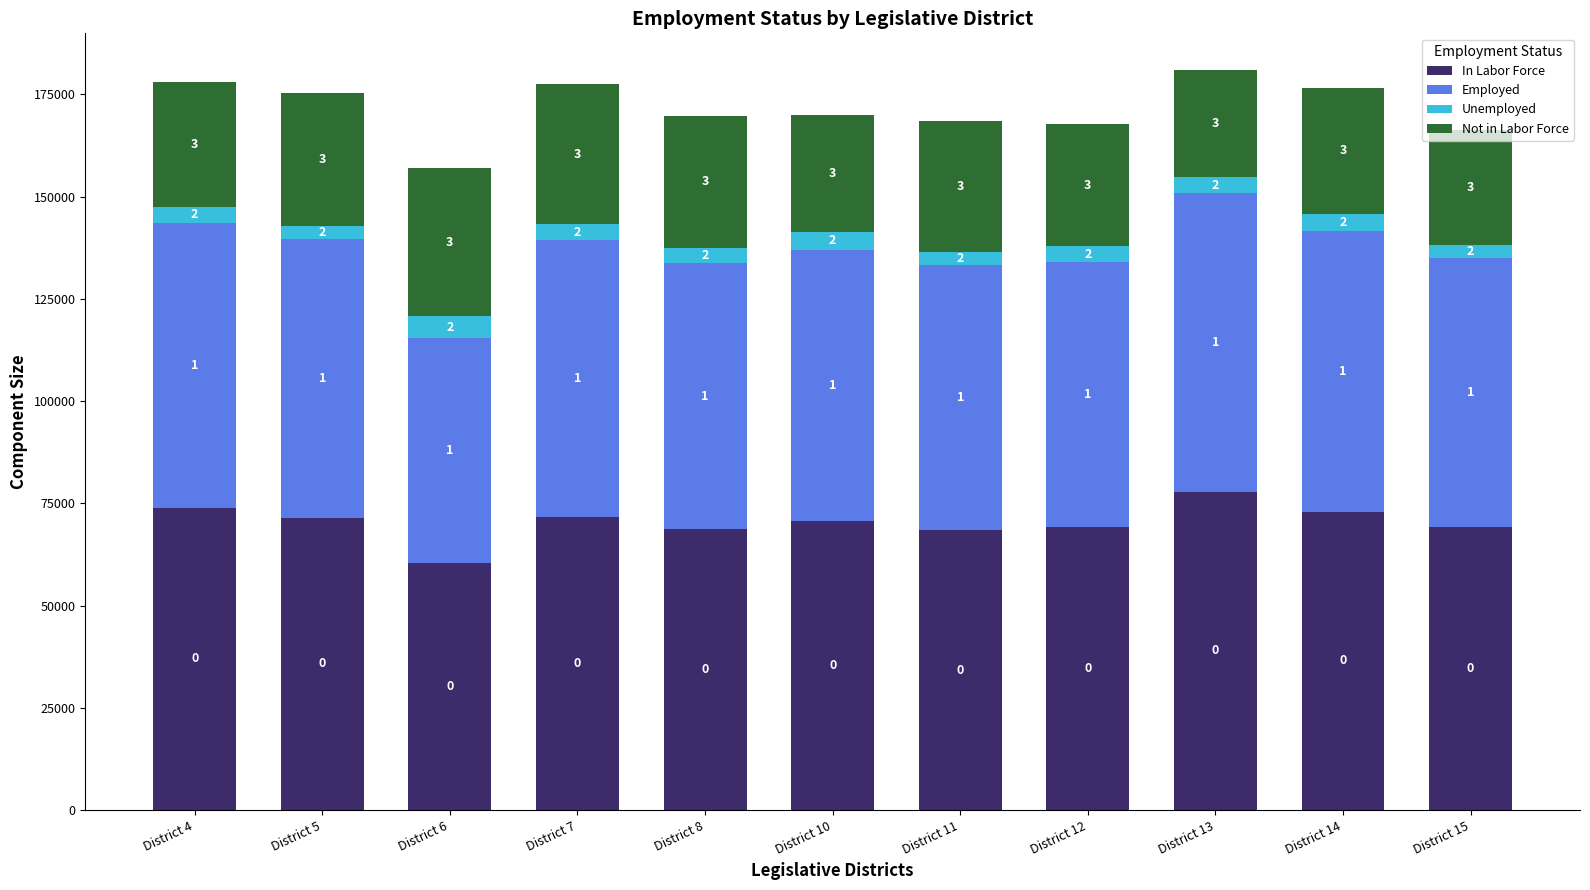

The Unemployed series shows 6388 at District 7. True or false?

False